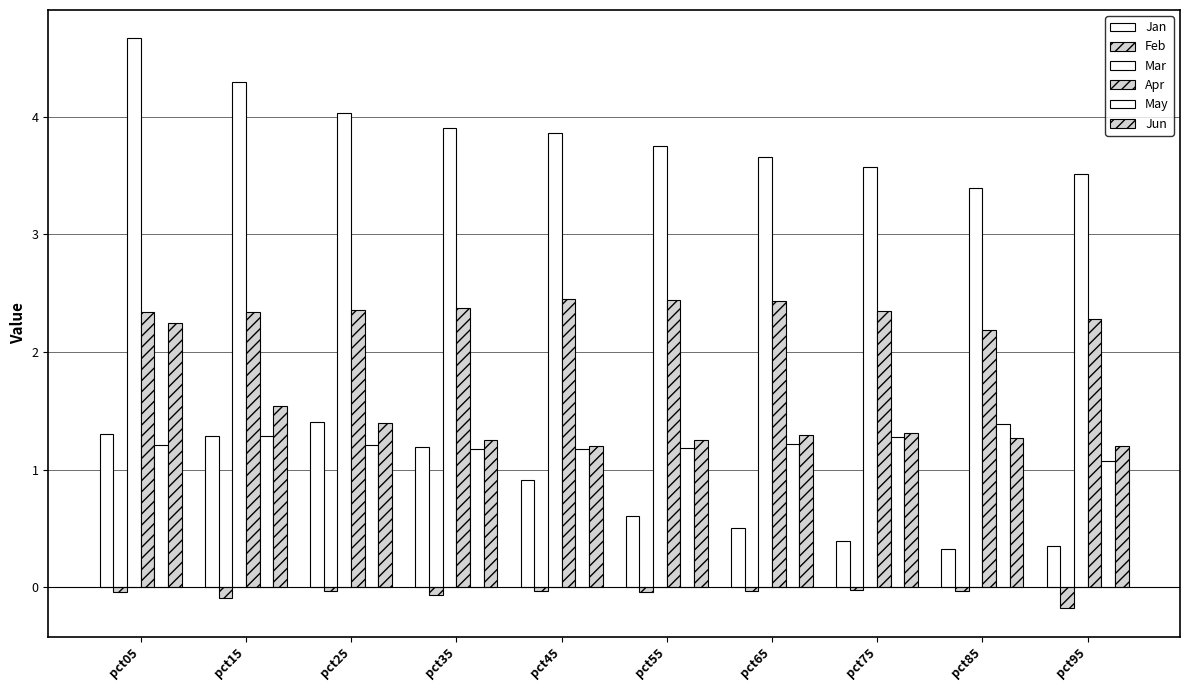

Which series changed the most between pct05 and pct85?

Mar